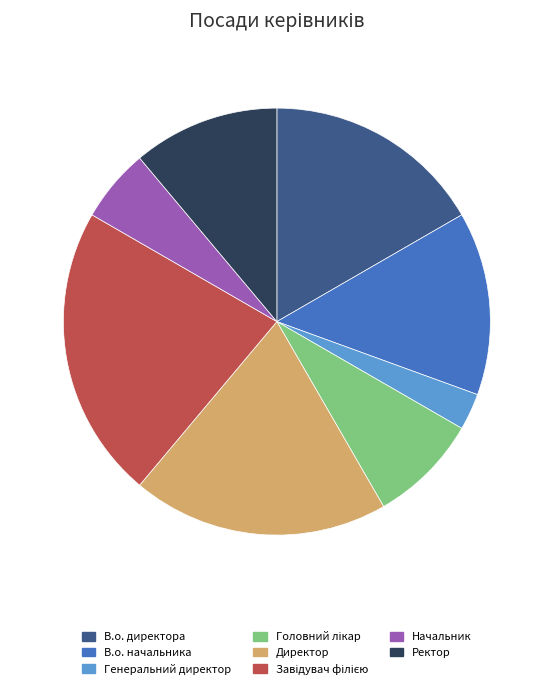

Which slice is the smallest?

Генеральний директор